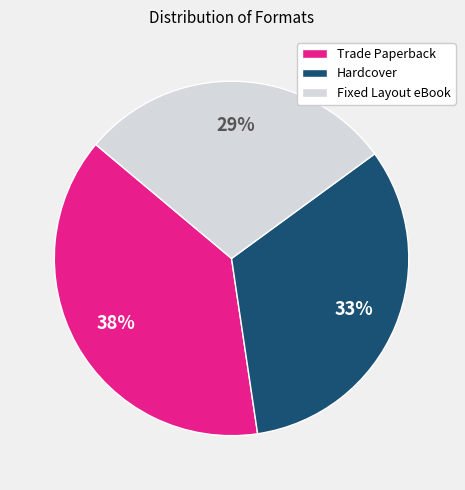

Which category has the smallest portion of the pie?

Fixed Layout eBook